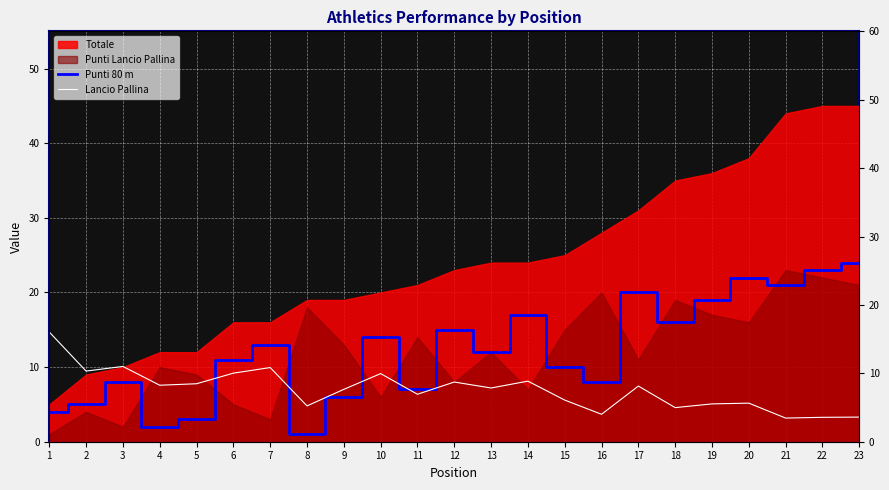

Where is the first local maximum for Punti 80 m?

3